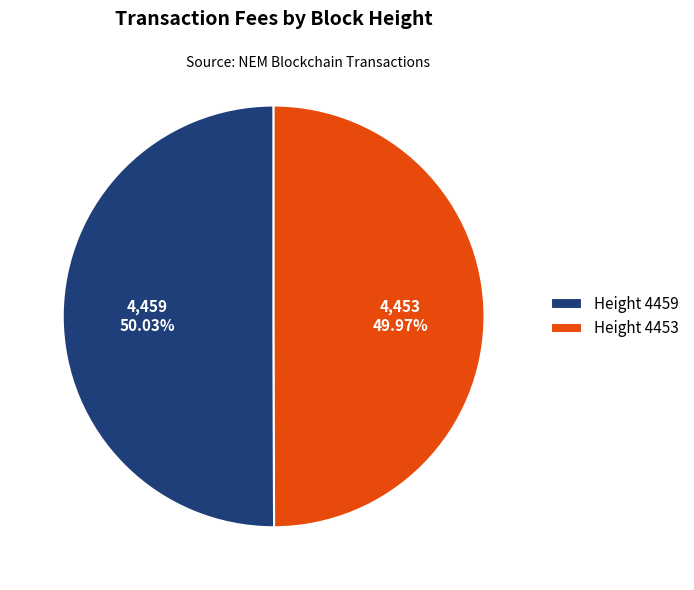

Is there a majority slice in this chart?

Yes